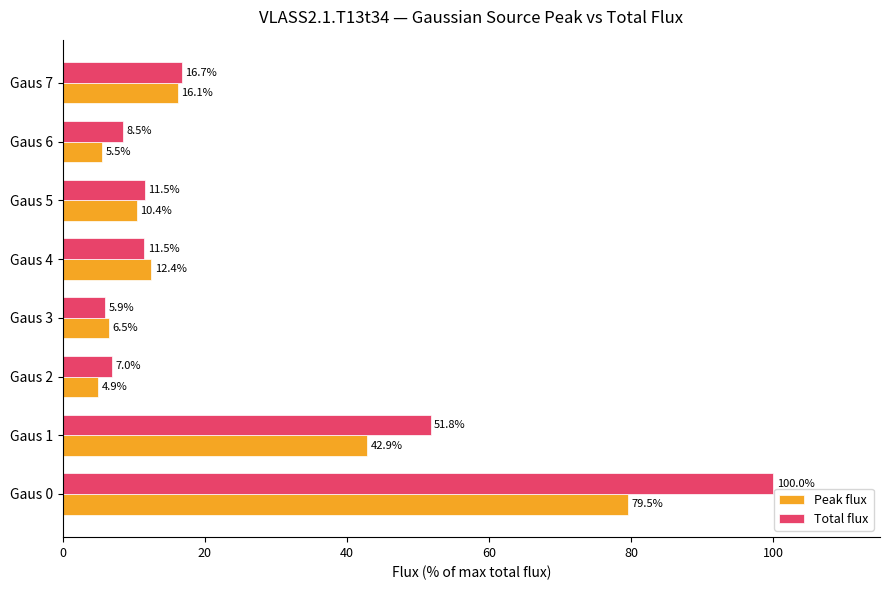

What is the difference between the maximum and second lowest values in the Total flux series?

93.0